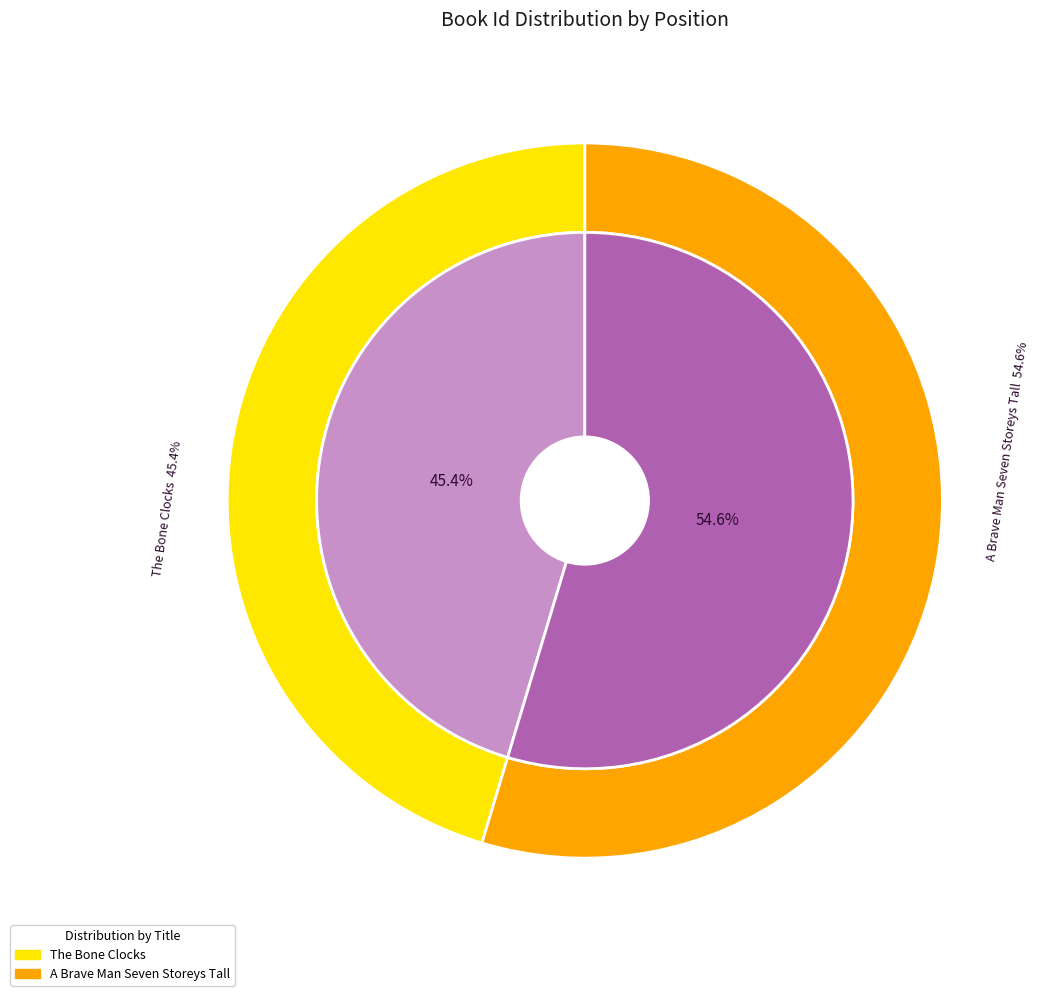

To the nearest percent, what is the combined percentage of The Bone Clocks and A Brave Man Seven Storeys Tall?

100%